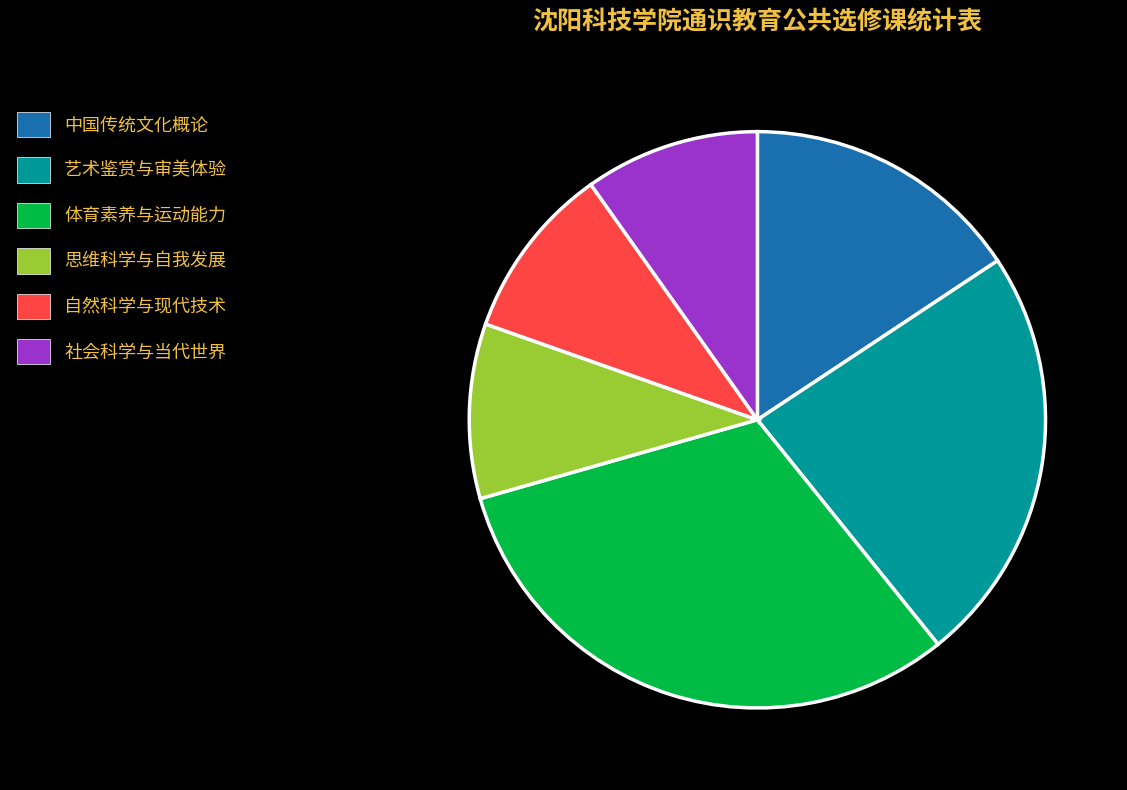

Combined, do 体育素养与运动能力 and 自然科学与现代技术 account for over 50%?

No